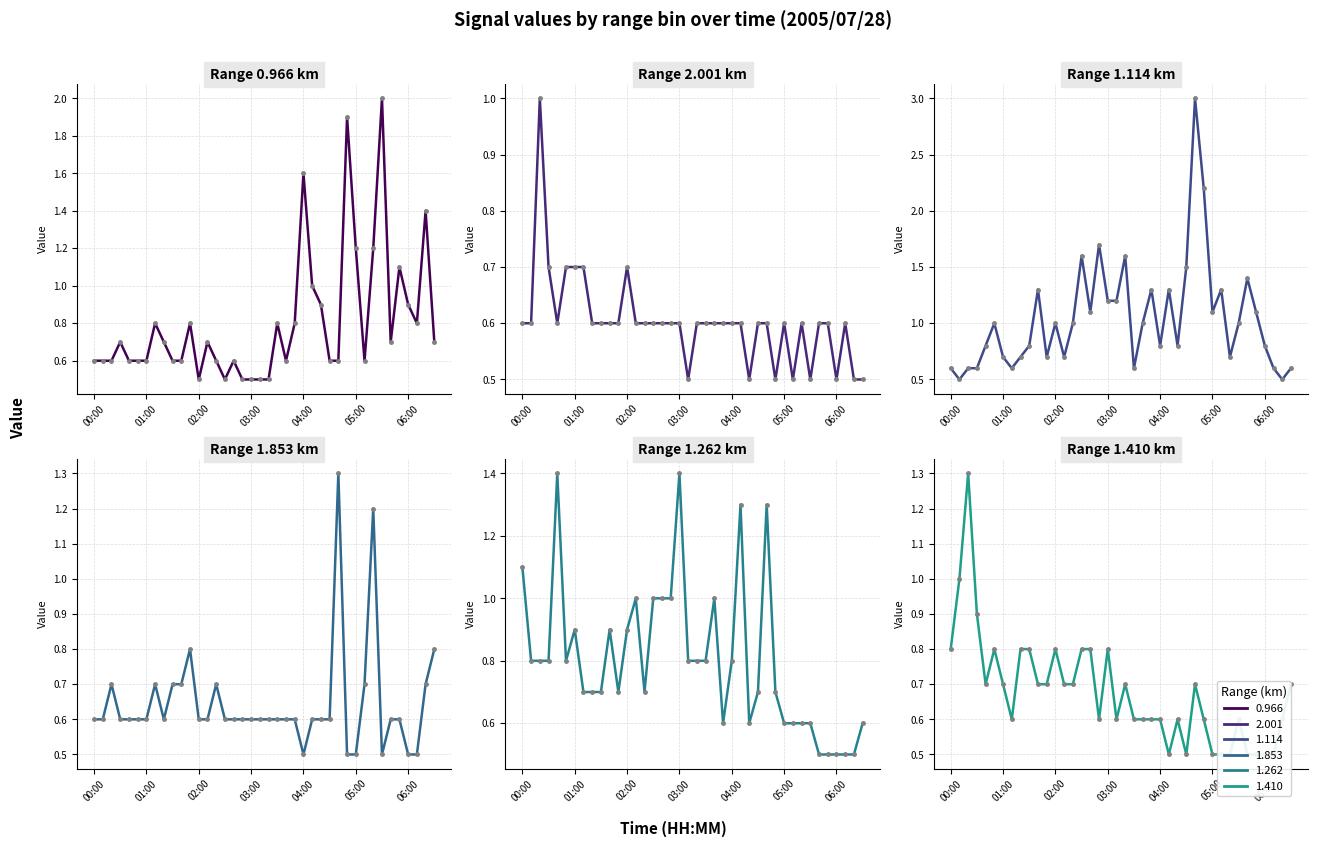

Which series has the widest spread of values?

1.114